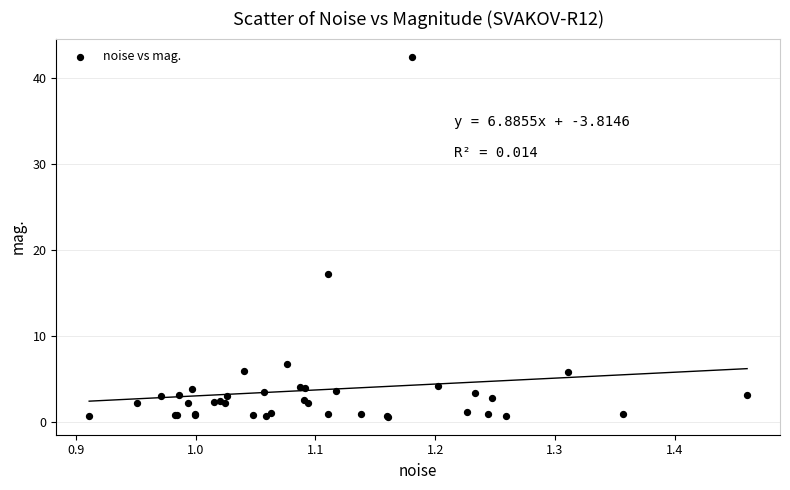

What Y value in the scatter plot is closest to 21?

17.2